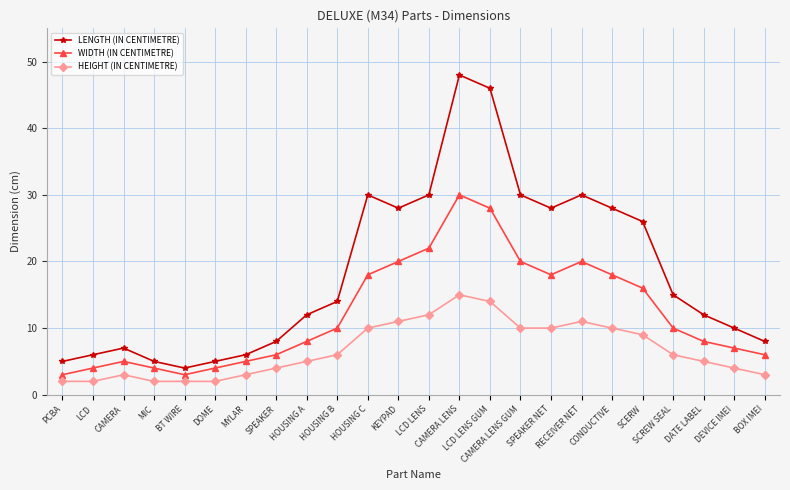

What is the difference between the HEIGHT (IN CENTIMETRE) values at LCD LENS GUM and HOUSING A?

9